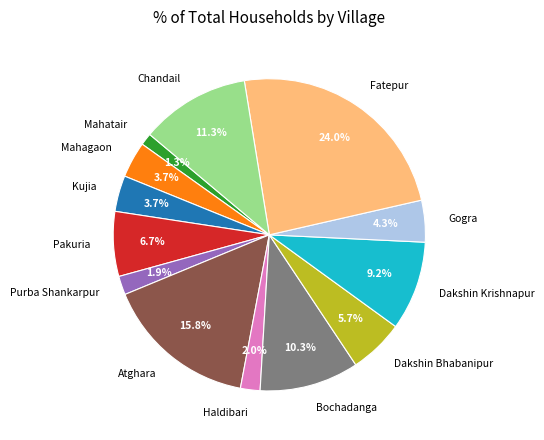

What percentage is NOT represented by Mahagaon?

96.3%